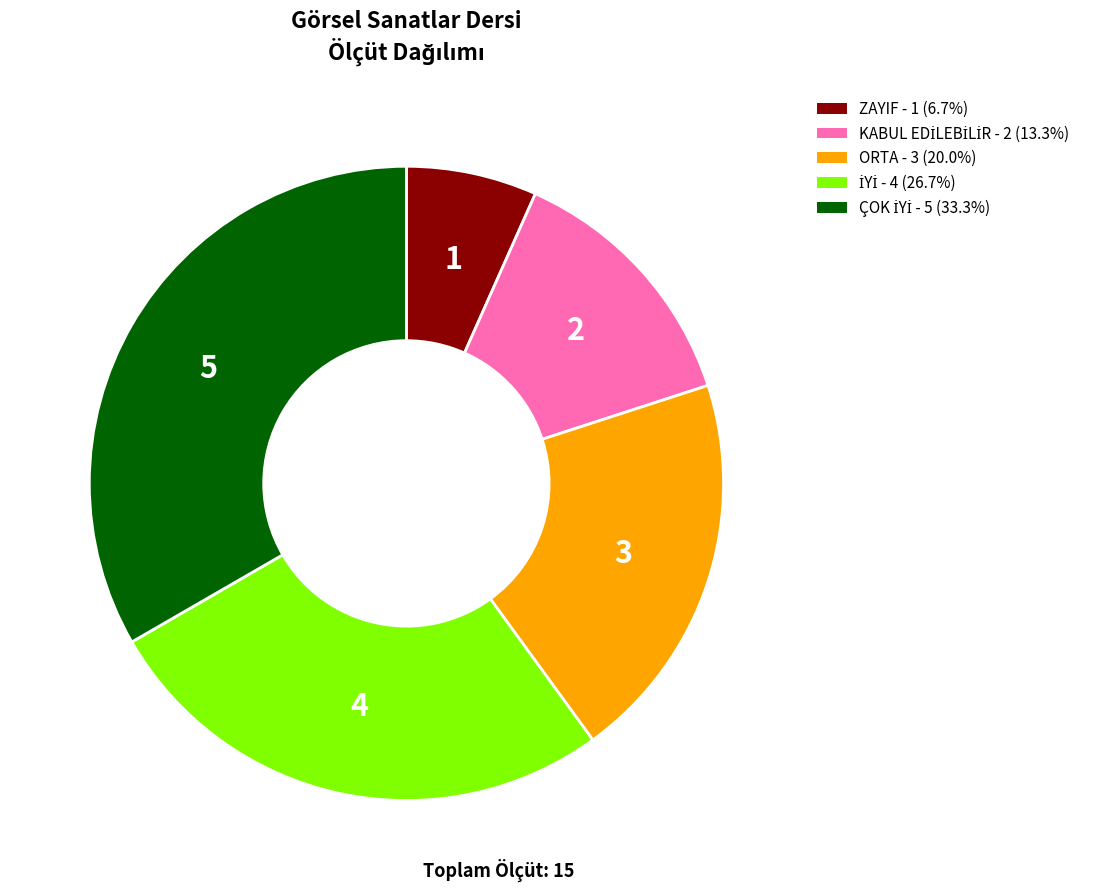

Does any single category account for the majority?

No